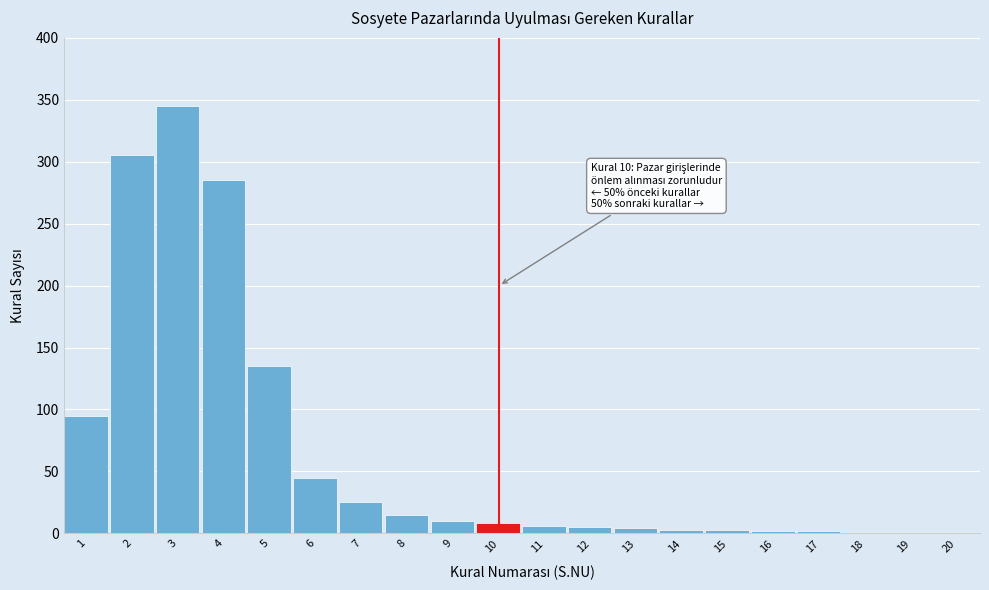

What is the maximum value shown in the chart?

345